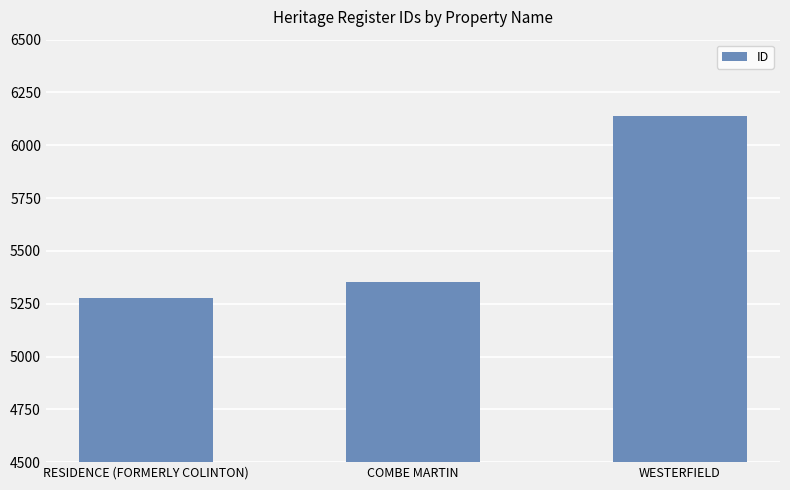

What is the label of the 3rd bar from the left?

WESTERFIELD